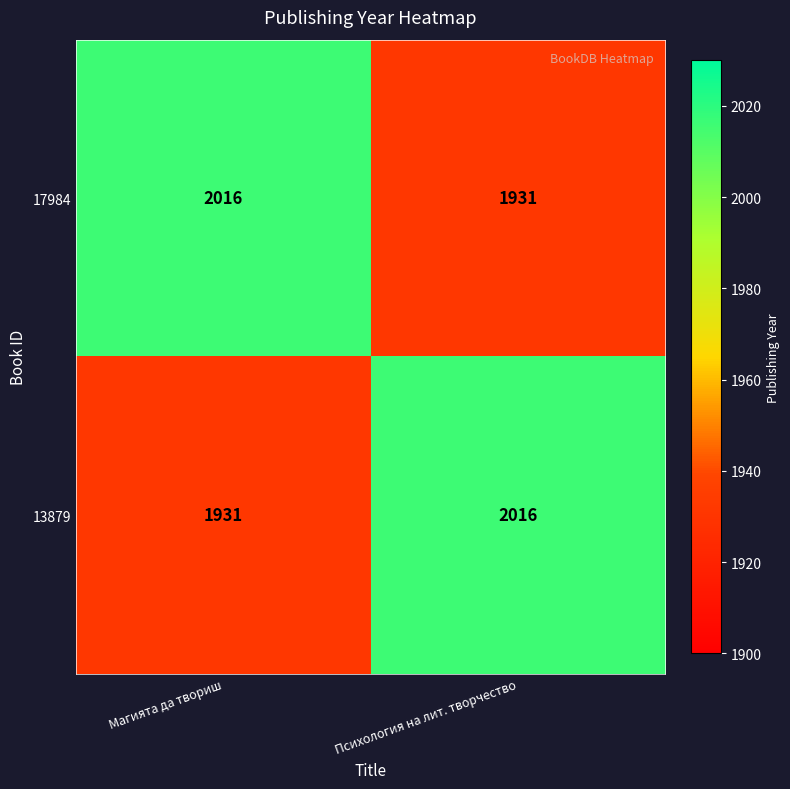

What is the spread (max minus min) of values at Психология на лит. творчество?

85